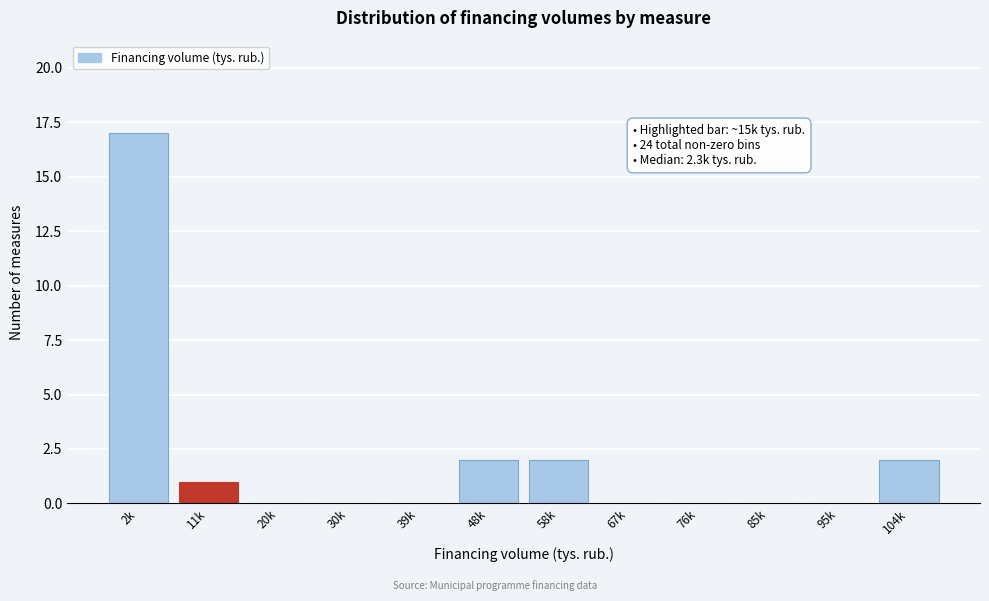

Reading right to left, what are all the values shown in this chart?

104k=2	95k=0	85k=0	76k=0	67k=0	58k=2	48k=2	39k=0	30k=0	20k=0	11k=1	2k=17